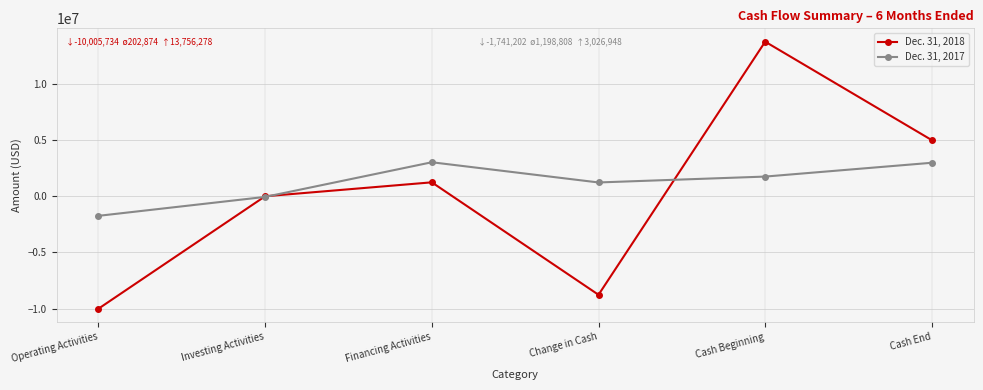

List the series in order of their peak value, highest first.

Dec. 31, 2018, Dec. 31, 2017